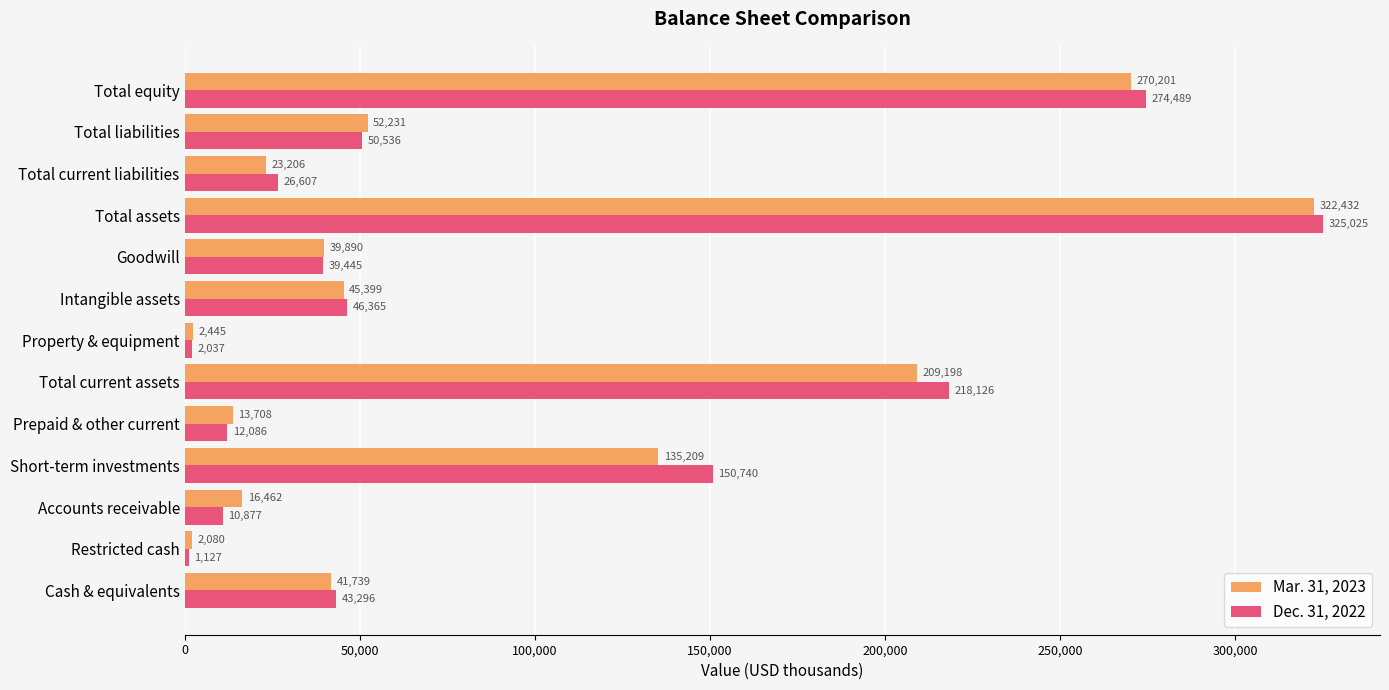

What is the sum of all Mar. 31, 2023 values?

1174200